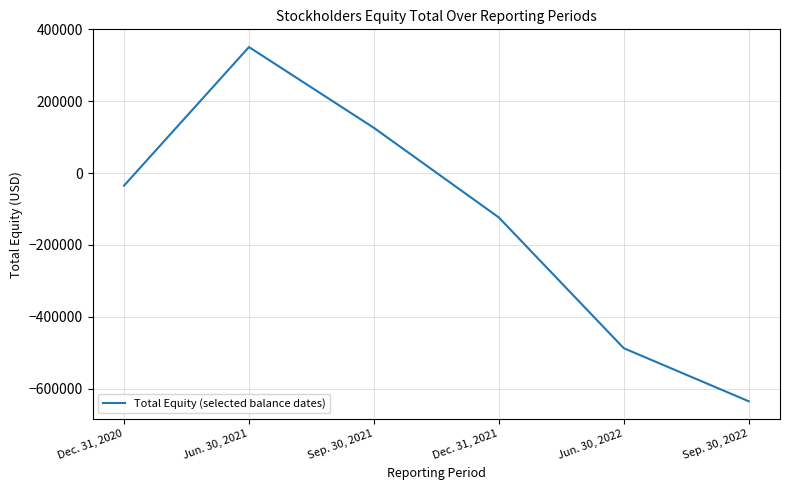

Which has a higher value, Sep. 30, 2022 or Dec. 31, 2021?

Dec. 31, 2021